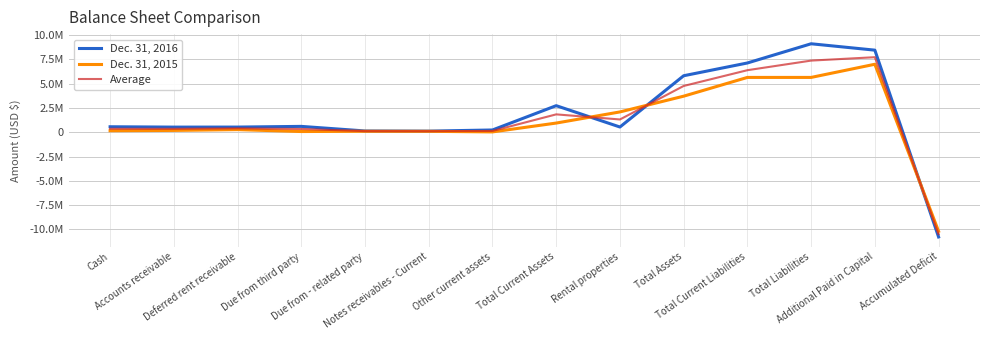

How many times do Dec. 31, 2015 and Dec. 31, 2016 cross each other?

3